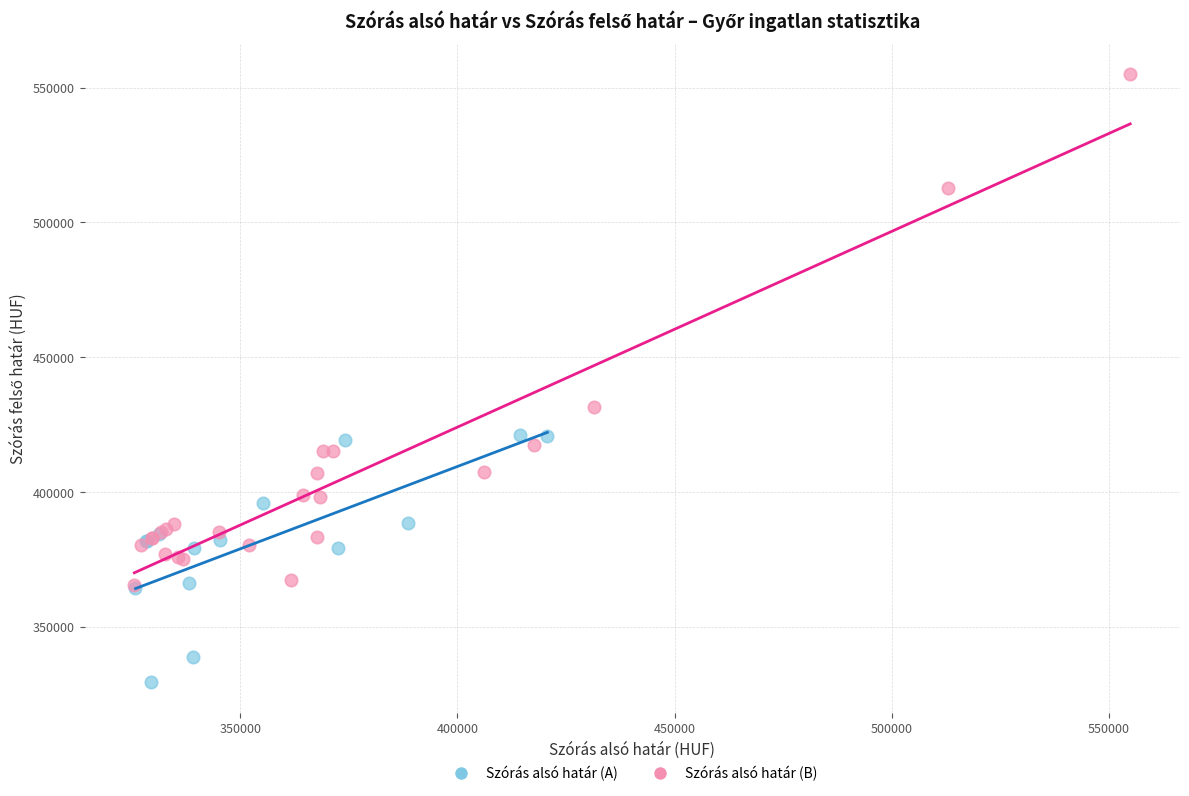

Which series has the widest spread of Y values?

Szórás alsó határ (B)